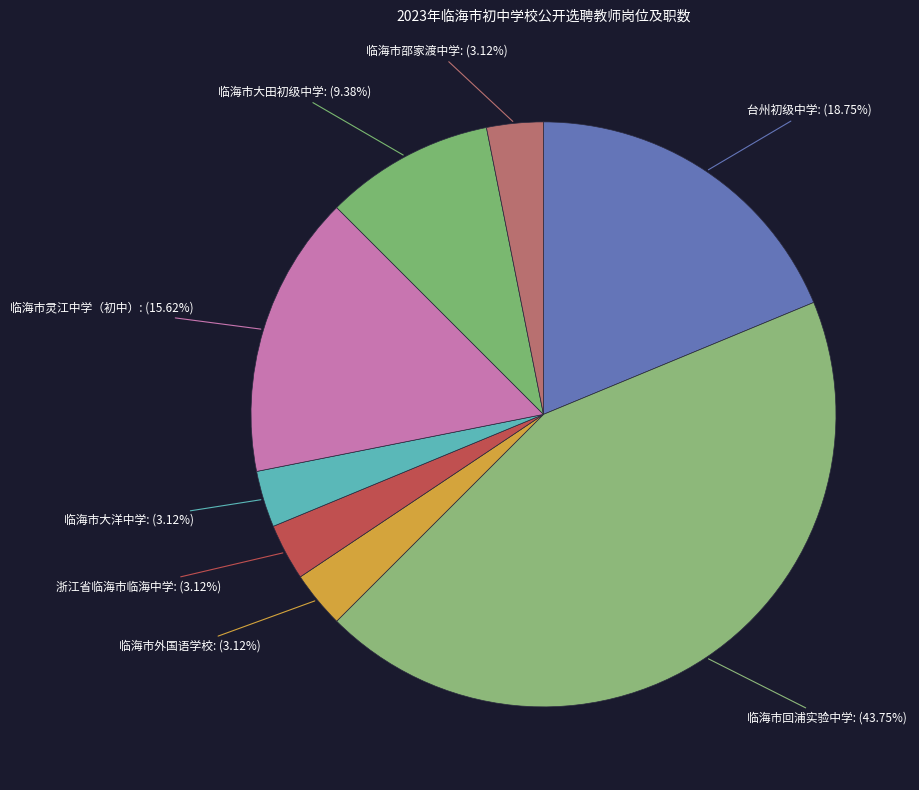

What is the largest slice in the pie chart?

临海市回浦实验中学